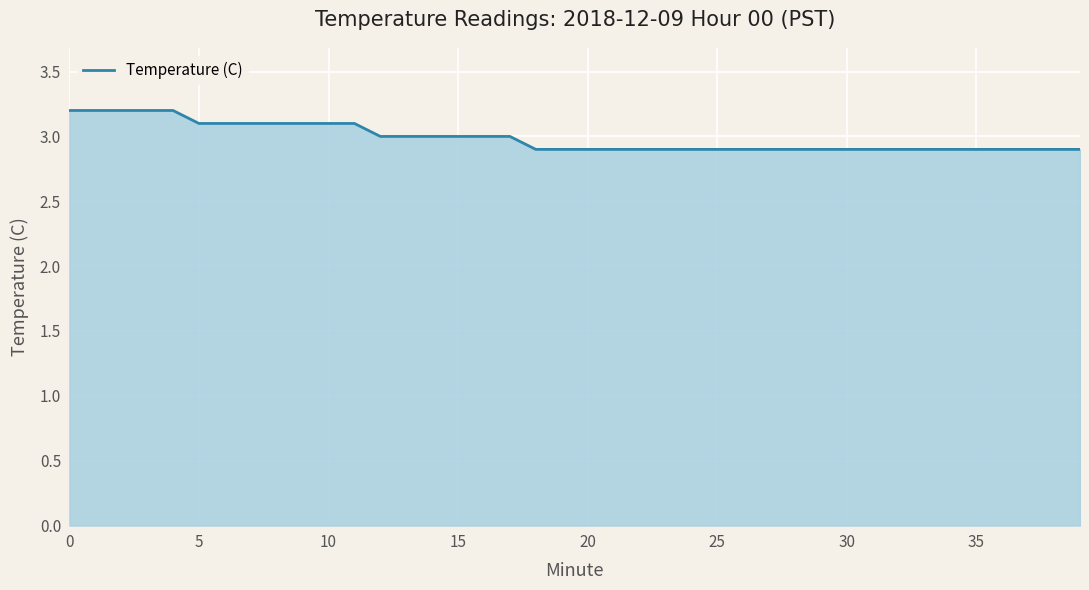

What is the difference between the maximum and minimum values?

0.3